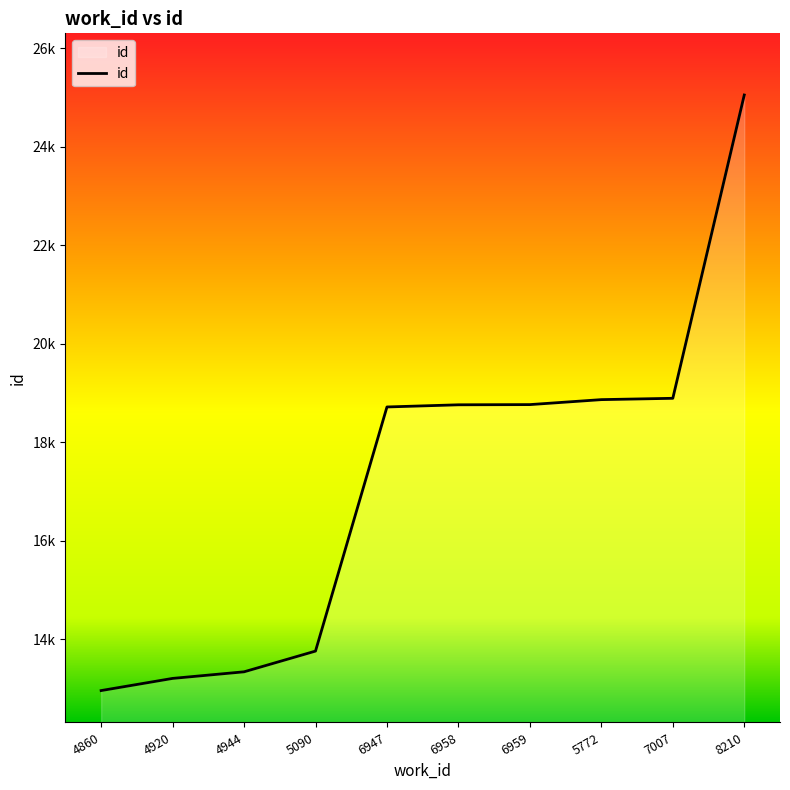

Does the chart have visible grid lines?

No